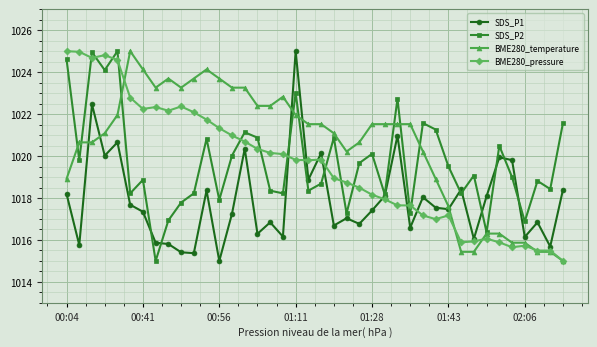

Which series has the largest total across all categories?

BME280_temperature